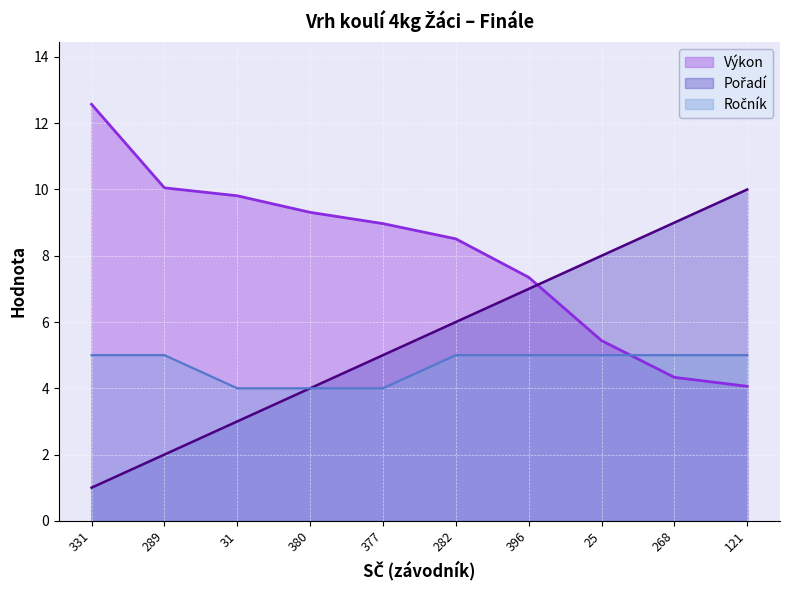

Which series has the largest total across all categories?

Výkon